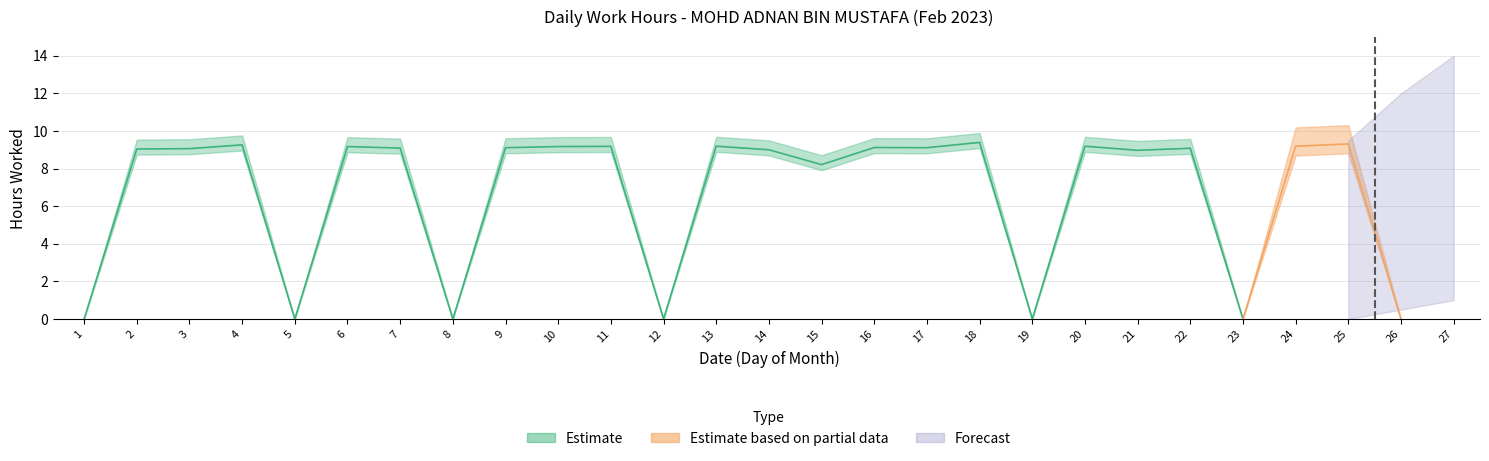

At which category does the chart reach its minimum across all series?

1